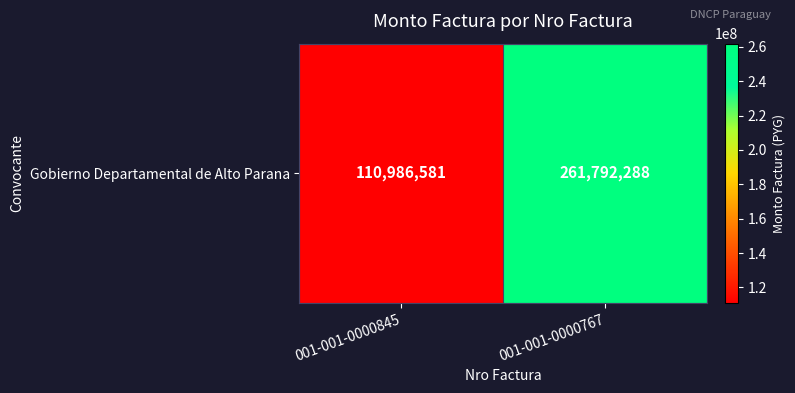

What is the change in value from 001-001-0000845 to 001-001-0000767?

+150805707